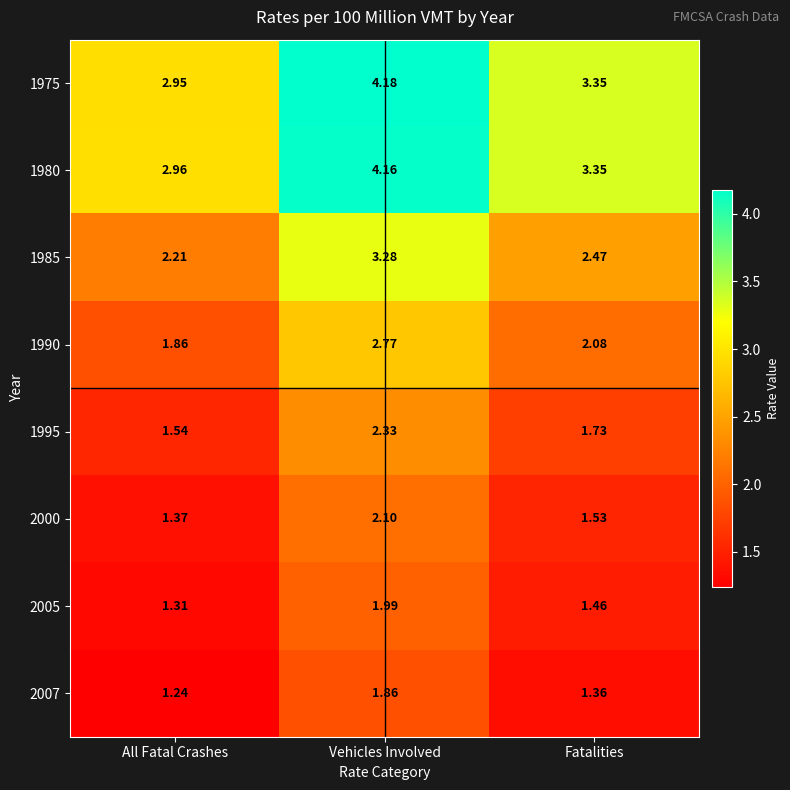

At which label is 1985 closest to 2?

All Fatal Crashes